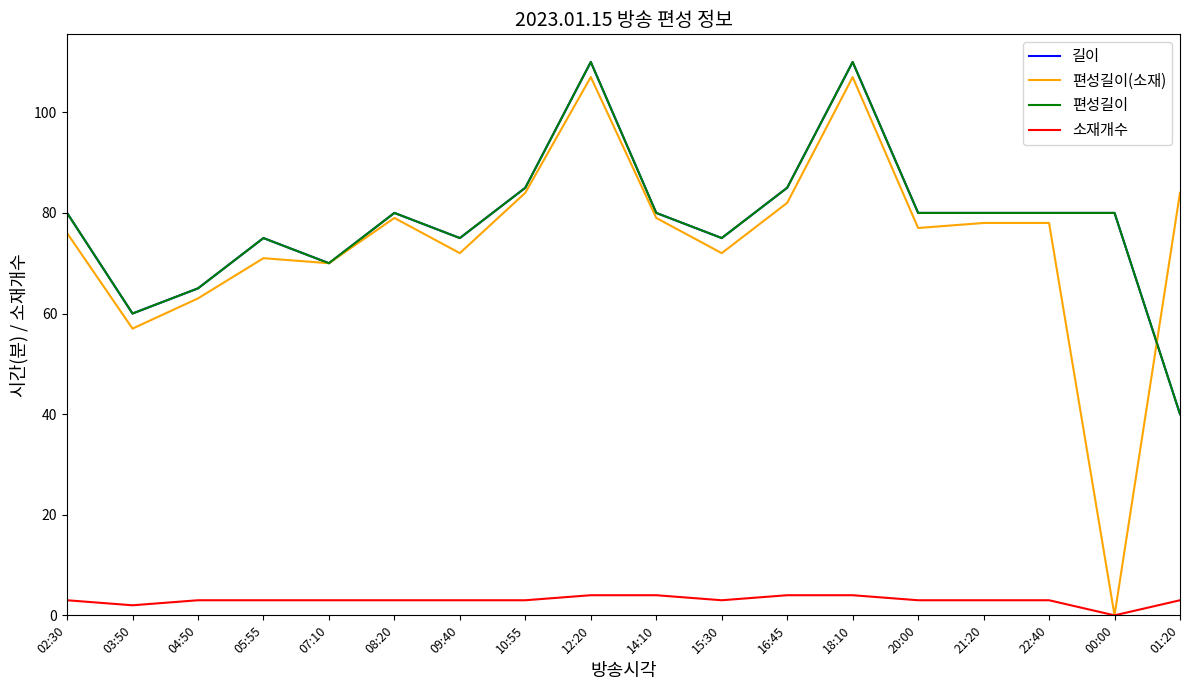

Does the chart have visible grid lines?

No